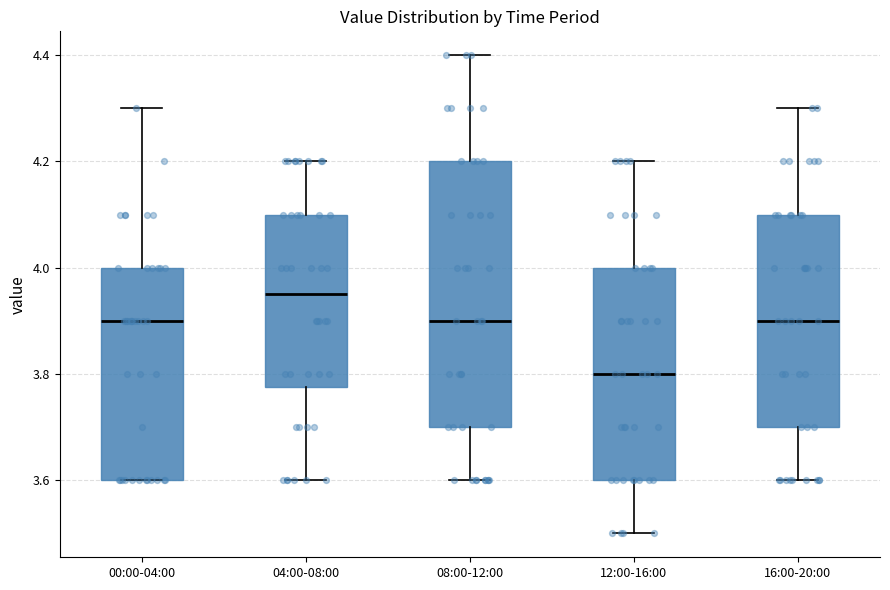

Comparing the boxes themselves (not the whiskers), which one is the tallest?

08:00-12:00